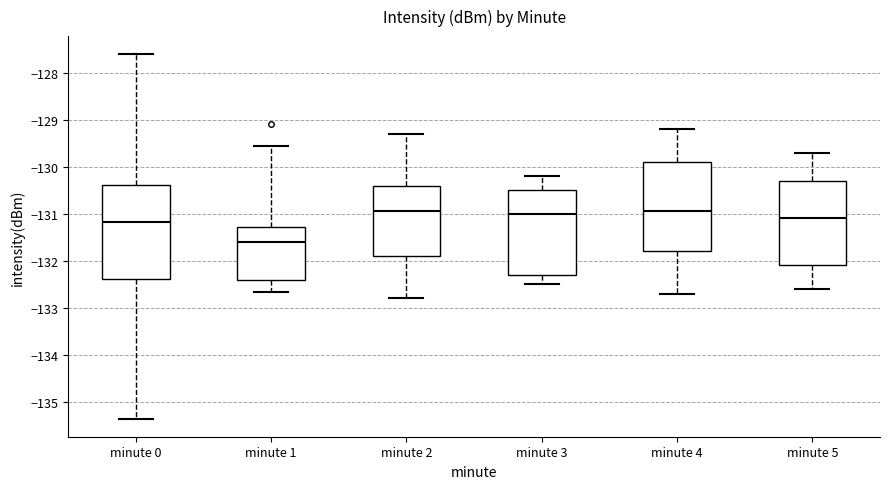

Which box is the tallest, from its lower edge to its upper edge?

minute 0